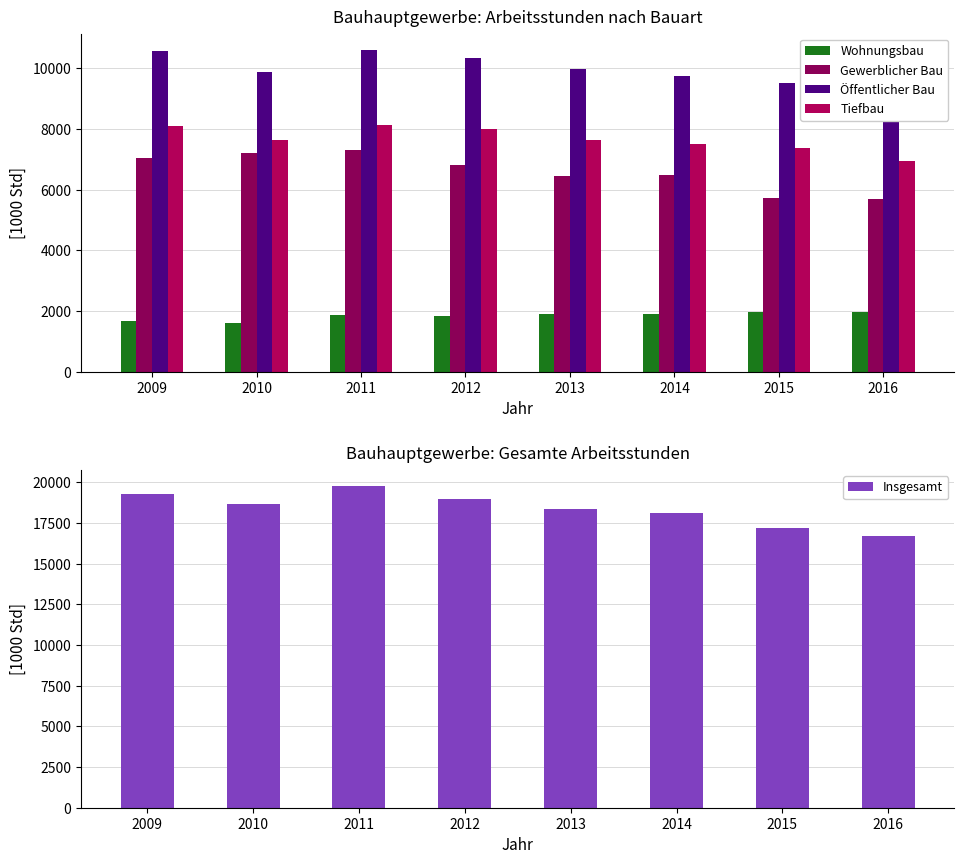

What is the spread (max minus min) of values at 2011?

17937.3